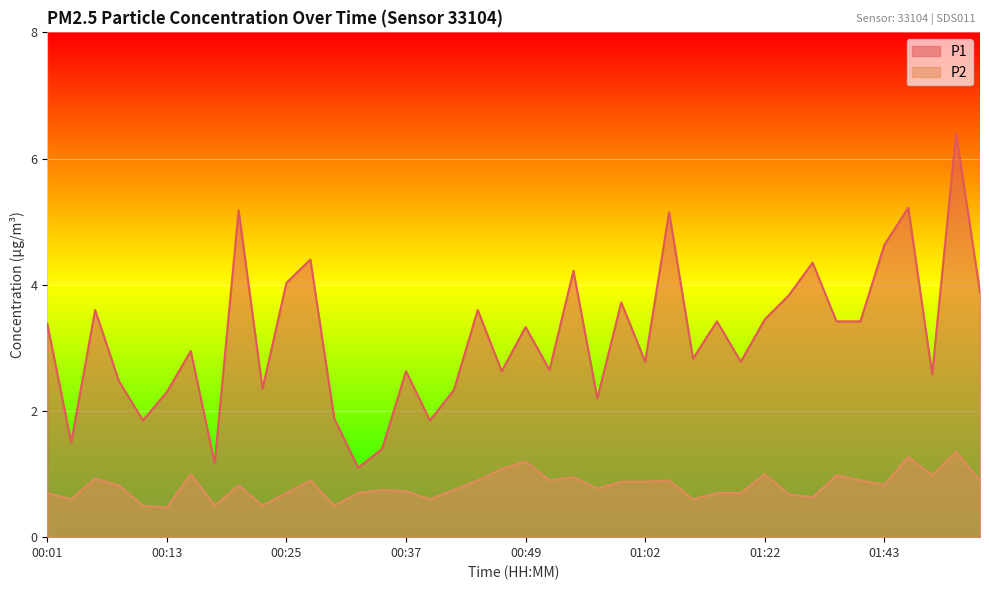

At which label is P1 closest to 3?

00:15